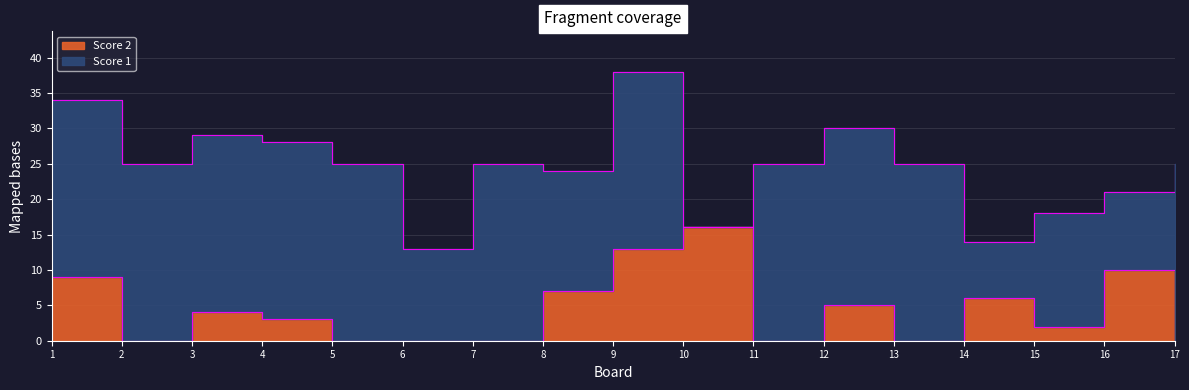

What is the change in value from 5 to 14?

+6